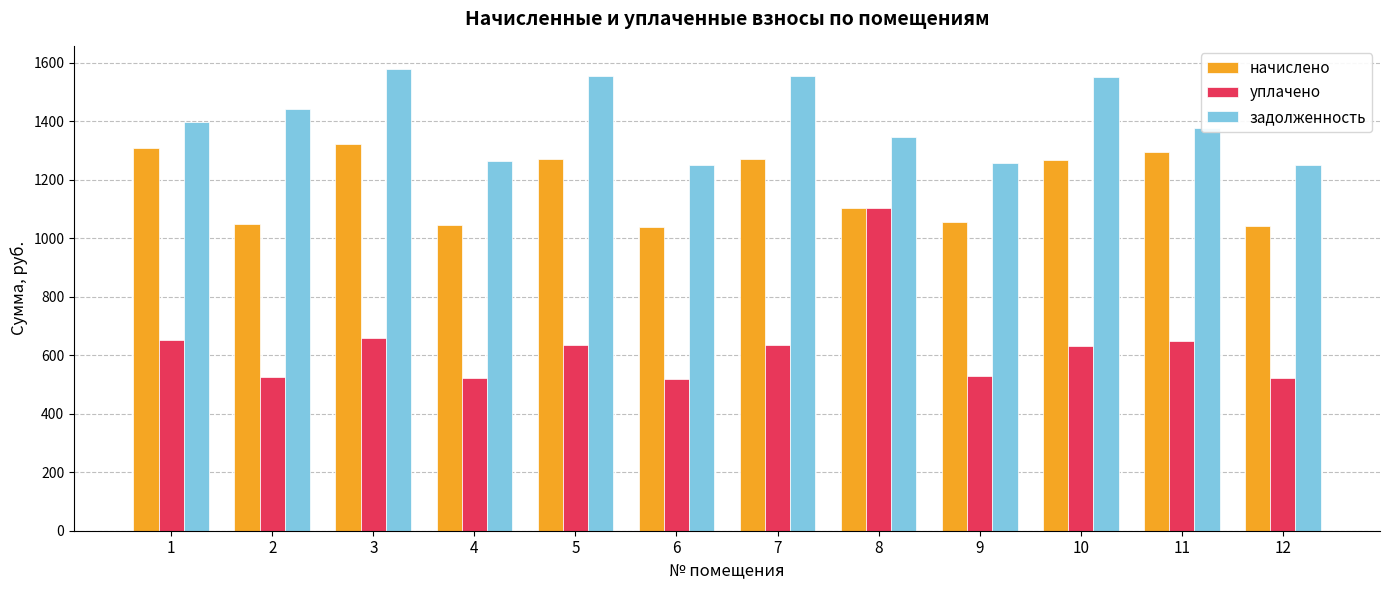

What are all the series names shown in the legend?

начислено, уплачено, задолженность